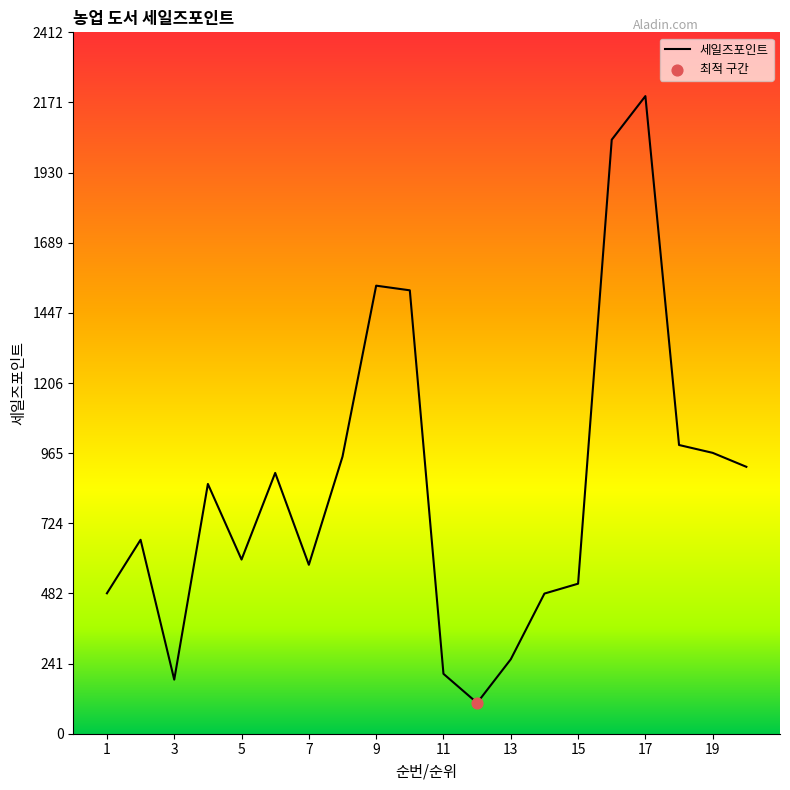

What is the difference between the maximum and minimum values?

2087